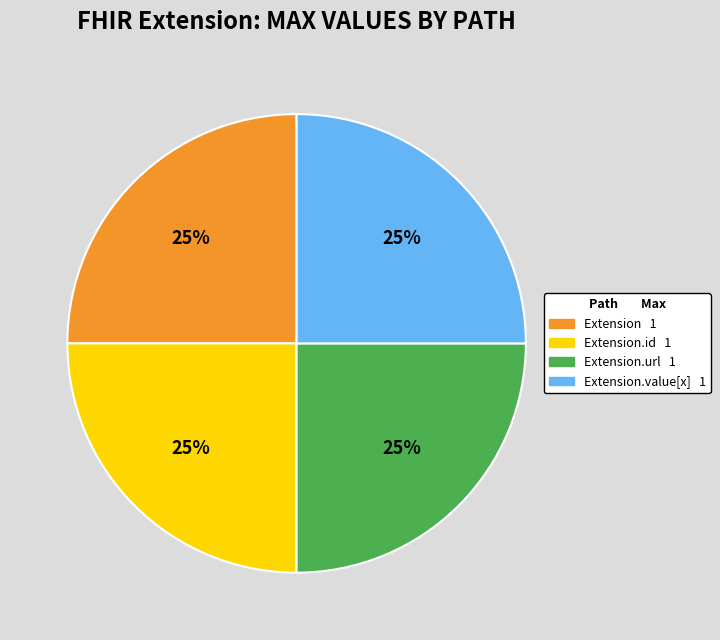

Count the number of slices in the pie.

4